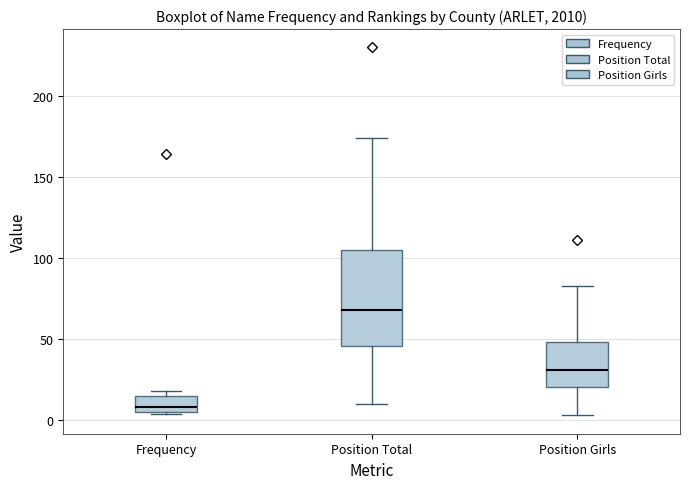

Where is the lower edge of the box for Frequency on the y-axis? The values are not printed on the chart, so give them approximately, as read against the axis.

5